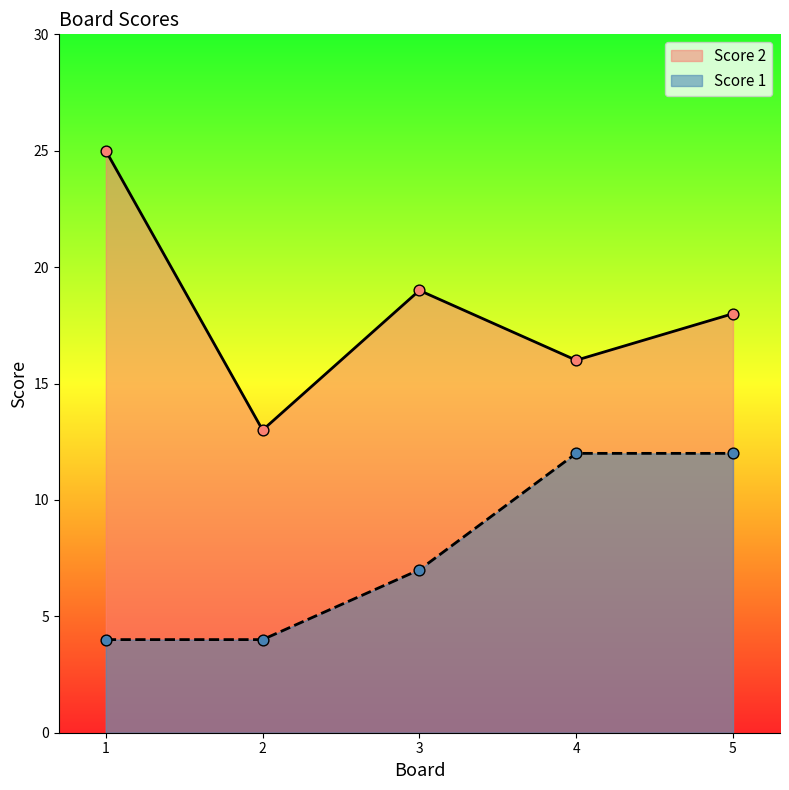

Which series has the largest total across all categories?

Score 2